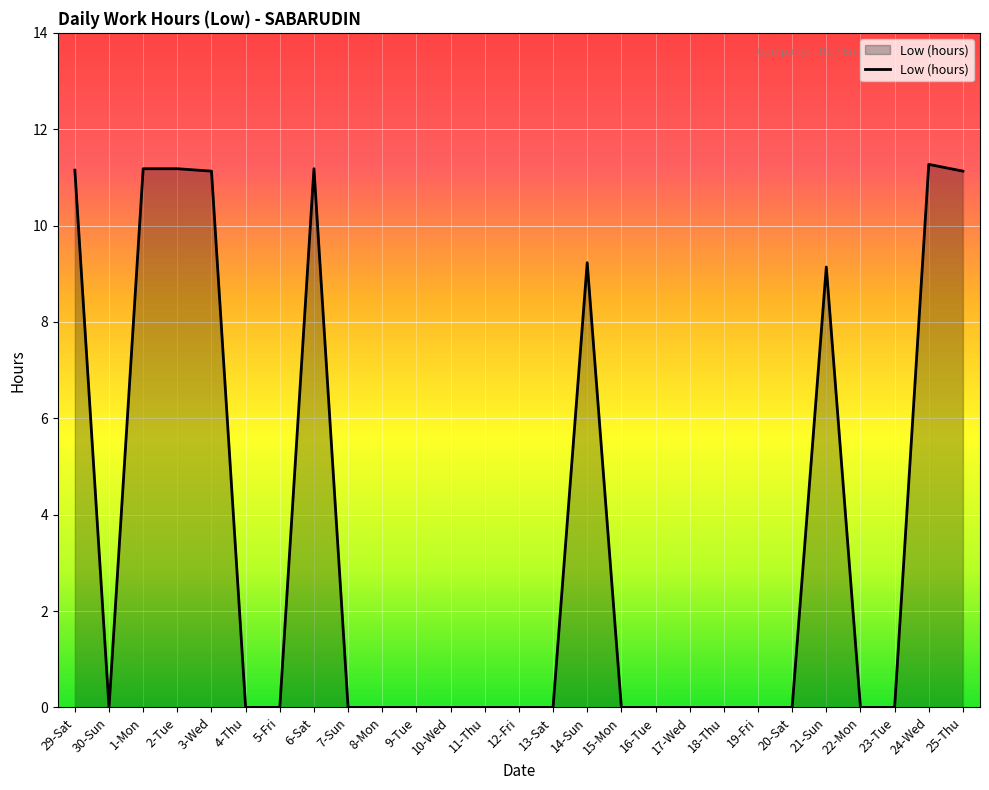

What is the greatest value displayed?

11.3